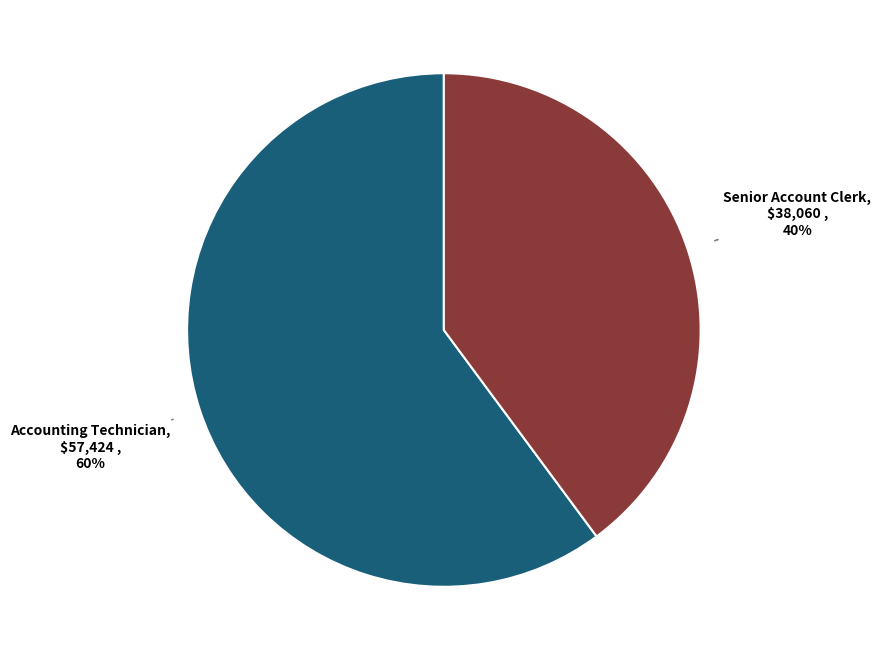

True or false: Senior Account Clerk accounts for 50% of the total.

False